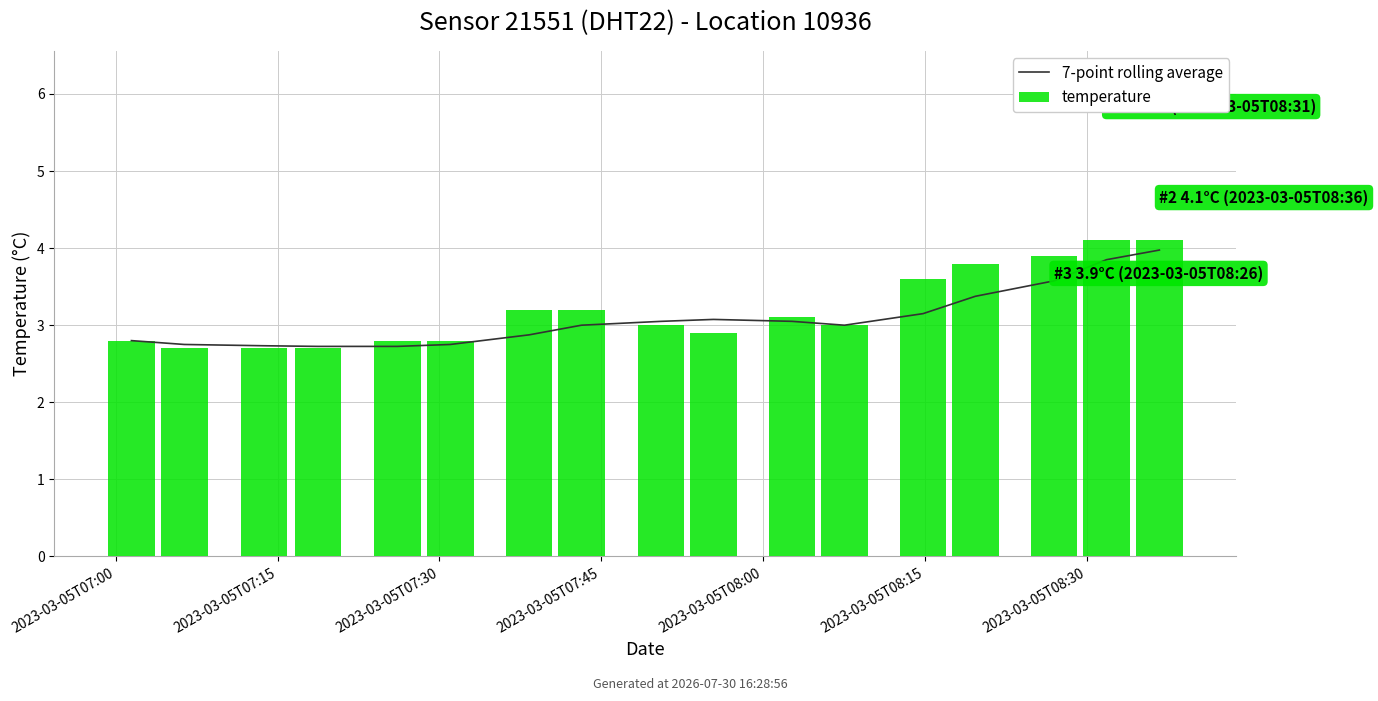

Is the value of temperature at 2023-03-05T07:00 greater than the value of 7-point rolling average at 2023-03-05T07:30?

Yes